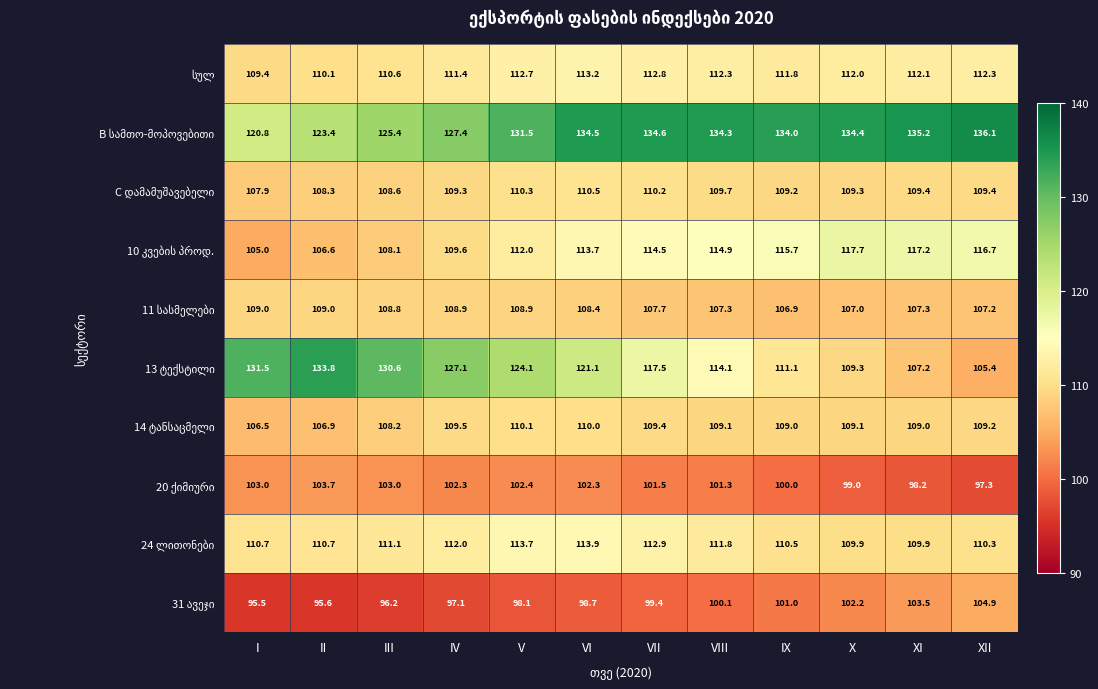

What is the difference between the highest and lowest values at IX?

34.0